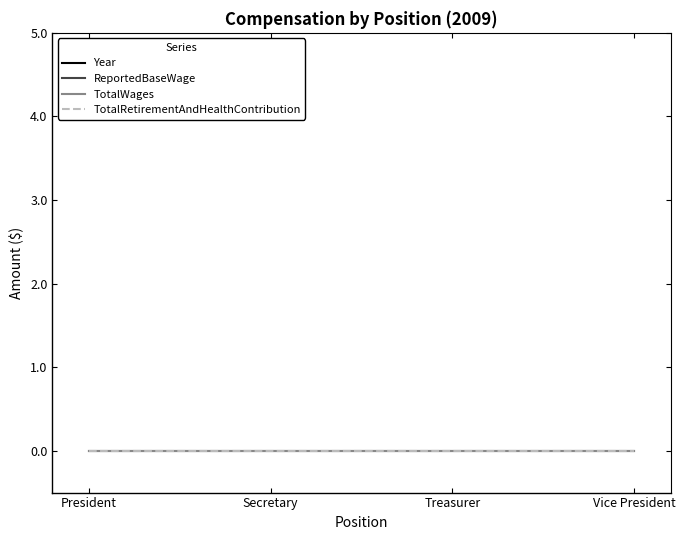

Does the chart have visible grid lines?

No